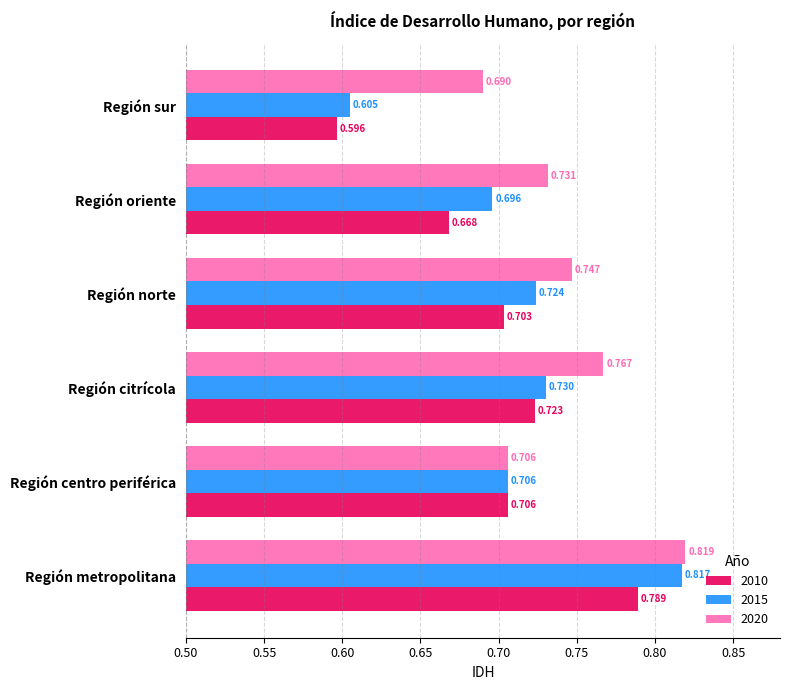

How many 2010 values are between 0 and 1?

6